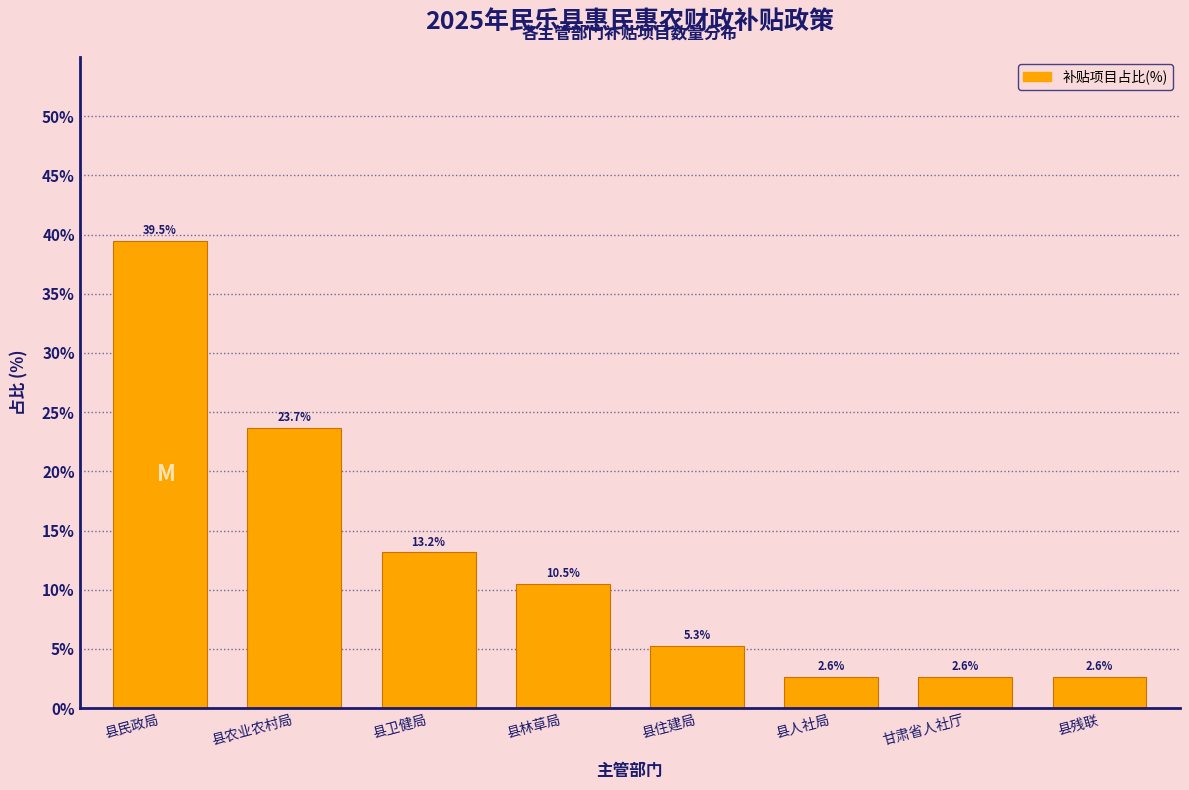

Reading right to left, list all the values displayed in this chart.

2.6	2.6	2.6	5.3	10.5	13.2	23.7	39.5